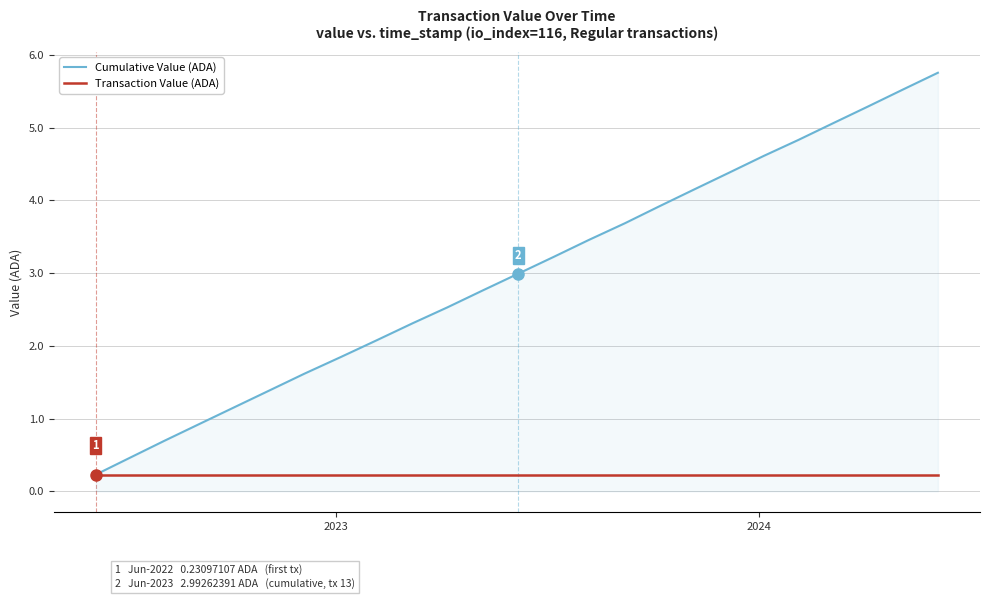

What is the maximum value shown in the chart?

5.8